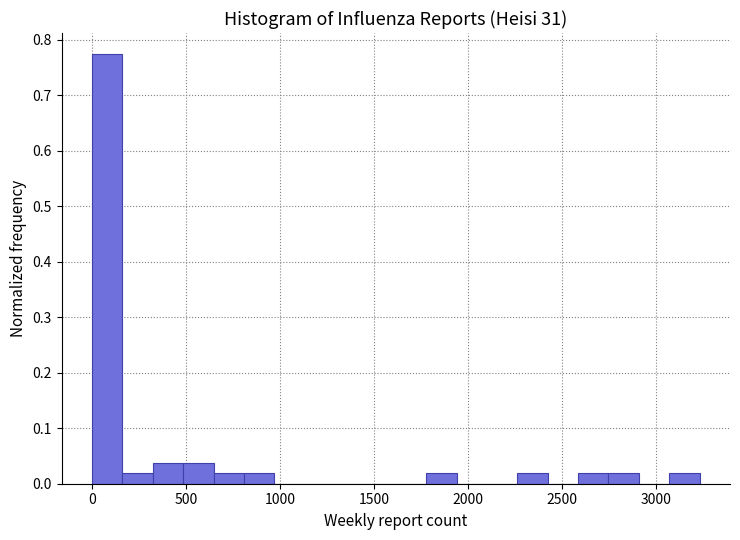

Read against the x-axis, roughly where is the centre of the tallest bar?

100